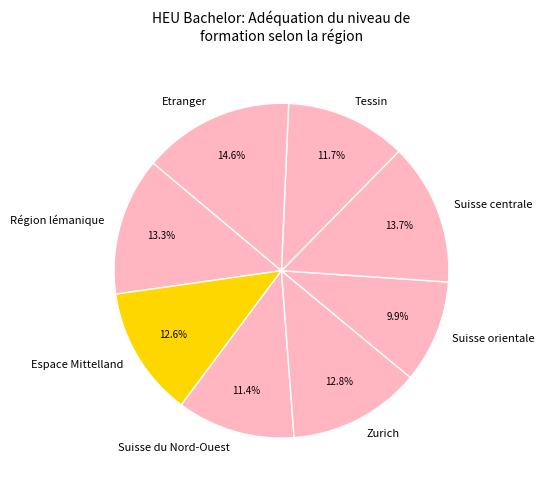

Between Espace Mittelland and Etranger, which is larger?

Etranger